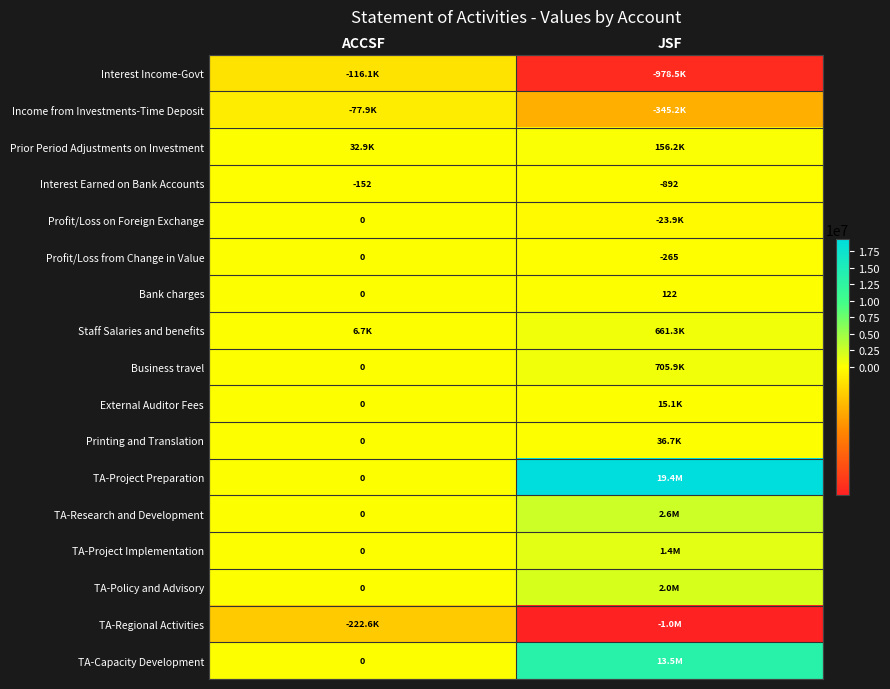

List the labels in order of Profit/Loss from Change in Value value, smallest first.

JSF, ACCSF